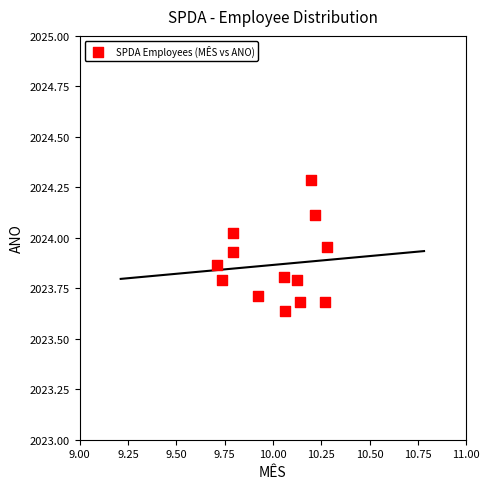

What is the range of Y values (max minus min)?

0.6